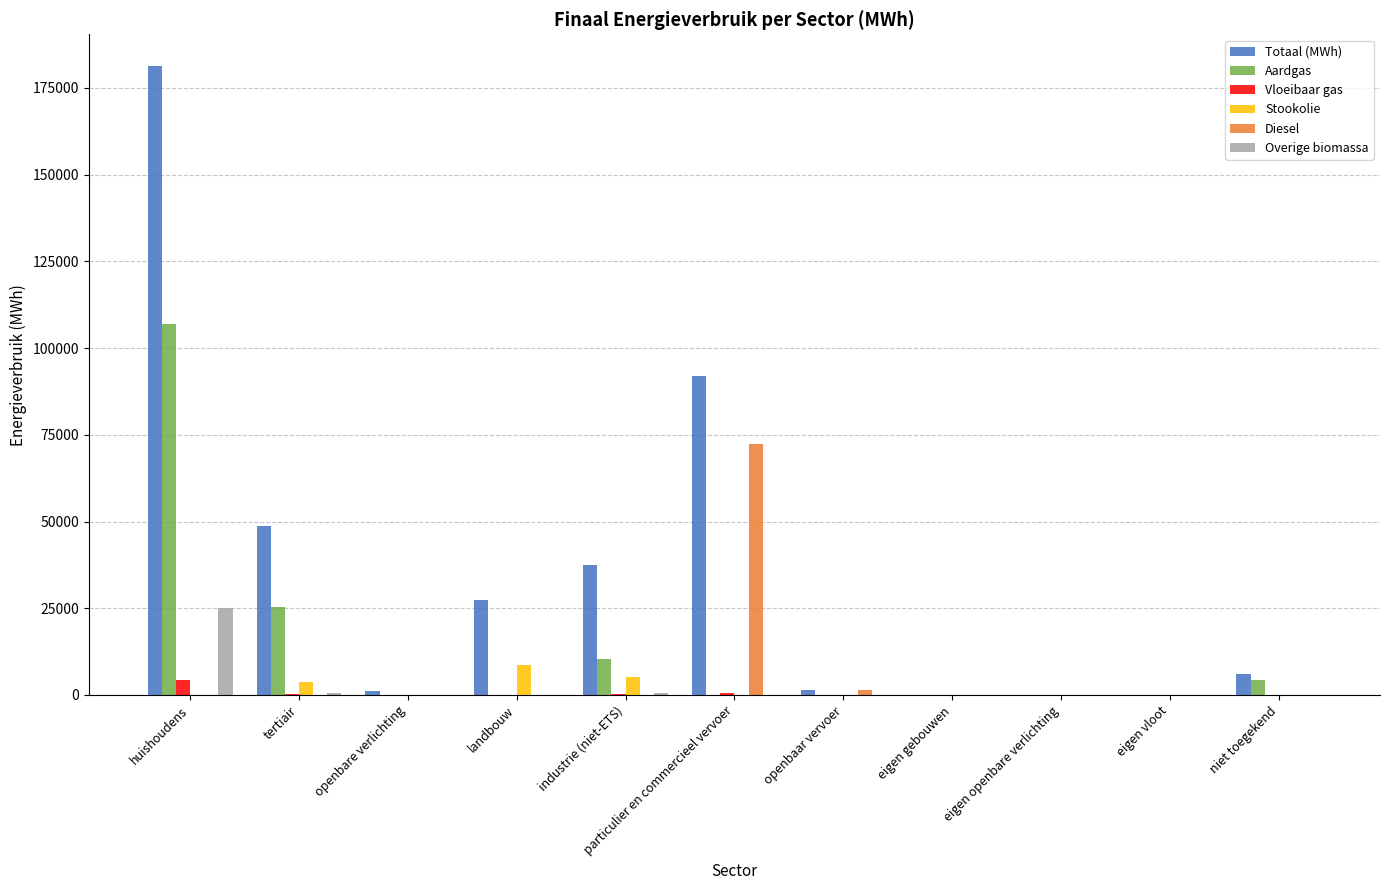

What is the average value of the Aardgas series?

13345.9